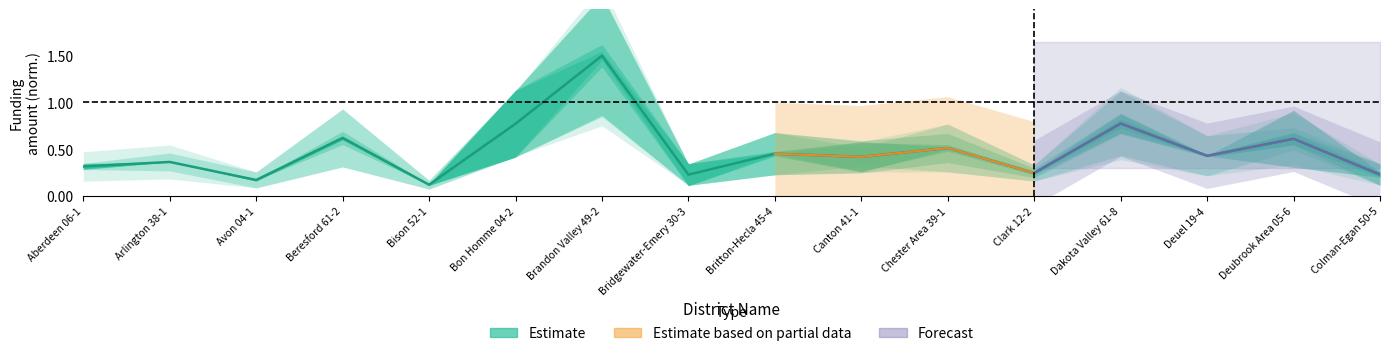

Reading right to left, list all the values displayed in this chart.

0.2	0.6	0.4	0.8	0.2	0.5	0.4	0.5	0.2	1.5	0.8	0.1	0.6	0.2	0.4	0.3